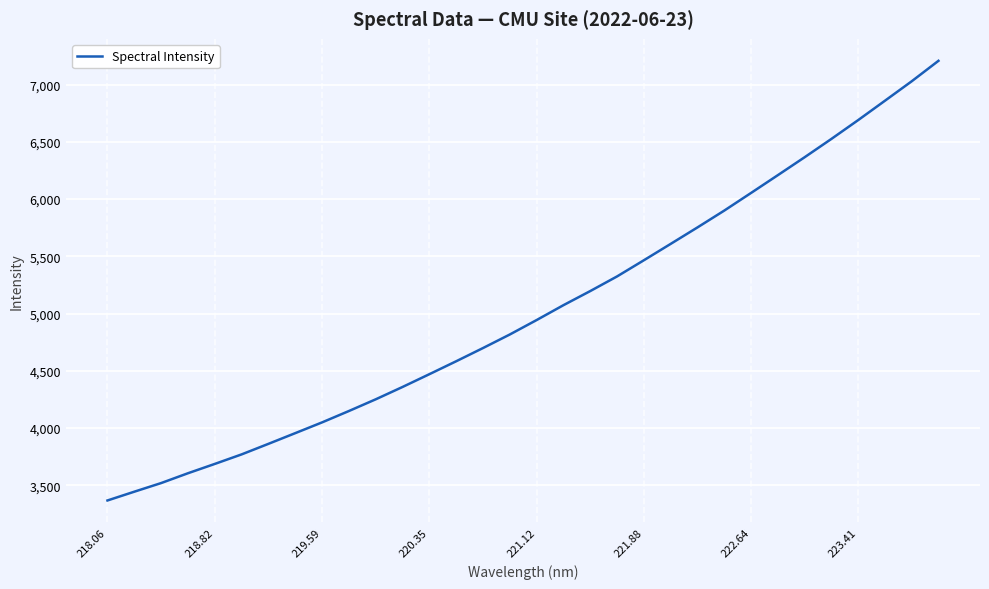

How many distinct data groups are displayed?

1